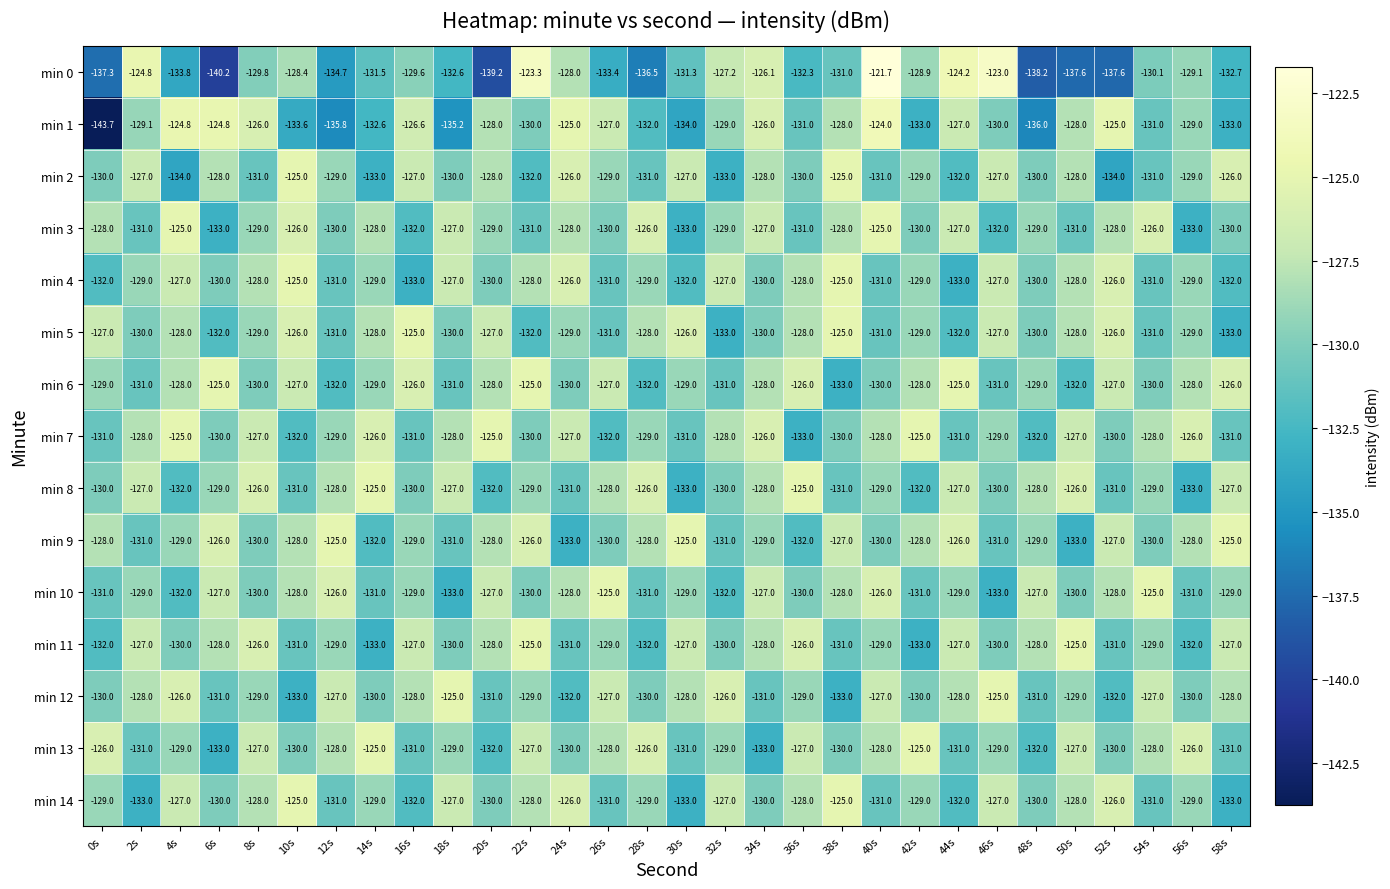

What is the sum of all min 10 values?

-3872.0